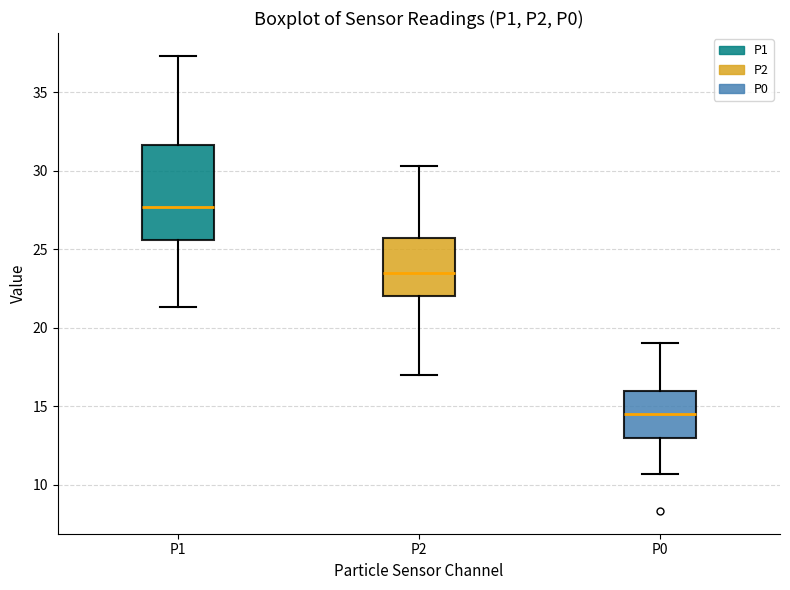

Where is the upper edge of the box for P0 on the y-axis? The values are not printed on the chart, so give them approximately, as read against the axis.

16.0